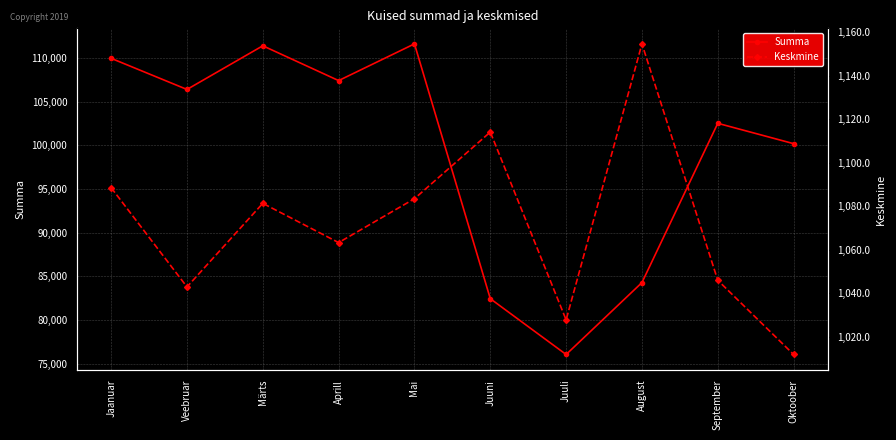

Reading right to left, extract all data points from this chart.

Summa: Oktoober=100178.0	September=102507.0	August=84285.0	Juuli=76057.0	Juuni=82442.0	Mai=111596.0	Aprill=107393.0	Märts=111377.0	Veebruar=106380.0	Jaanuar=109941.0
Keskmine: Oktoober=1011.9	September=1046.0	August=1154.6	Juuli=1027.8	Juuni=1114.1	Mai=1083.5	Aprill=1063.3	Märts=1081.3	Veebruar=1042.9	Jaanuar=1088.5